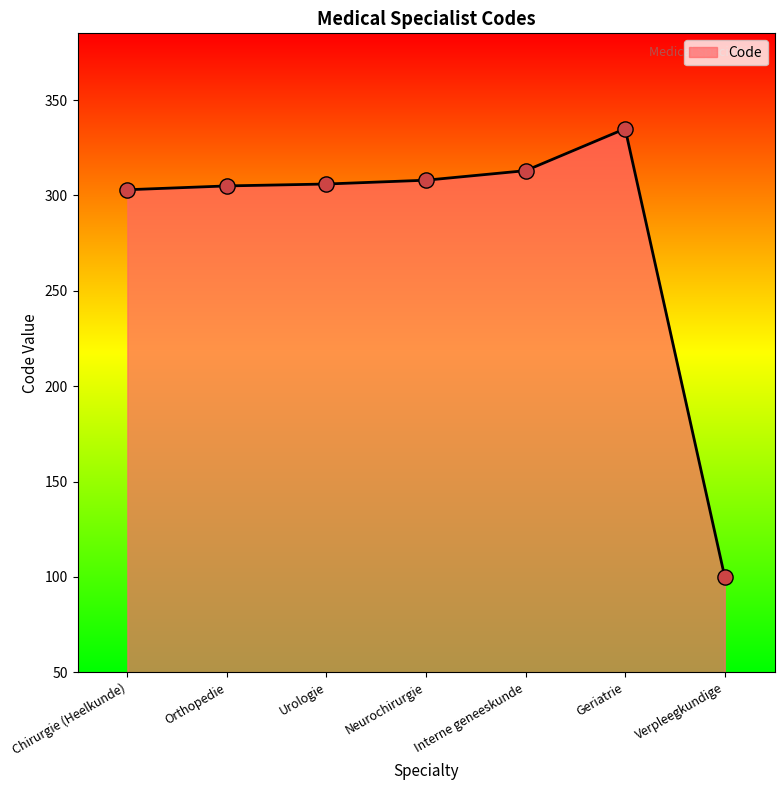

What is the ratio of the value at Neurochirurgie to the value at Urologie?

1.0